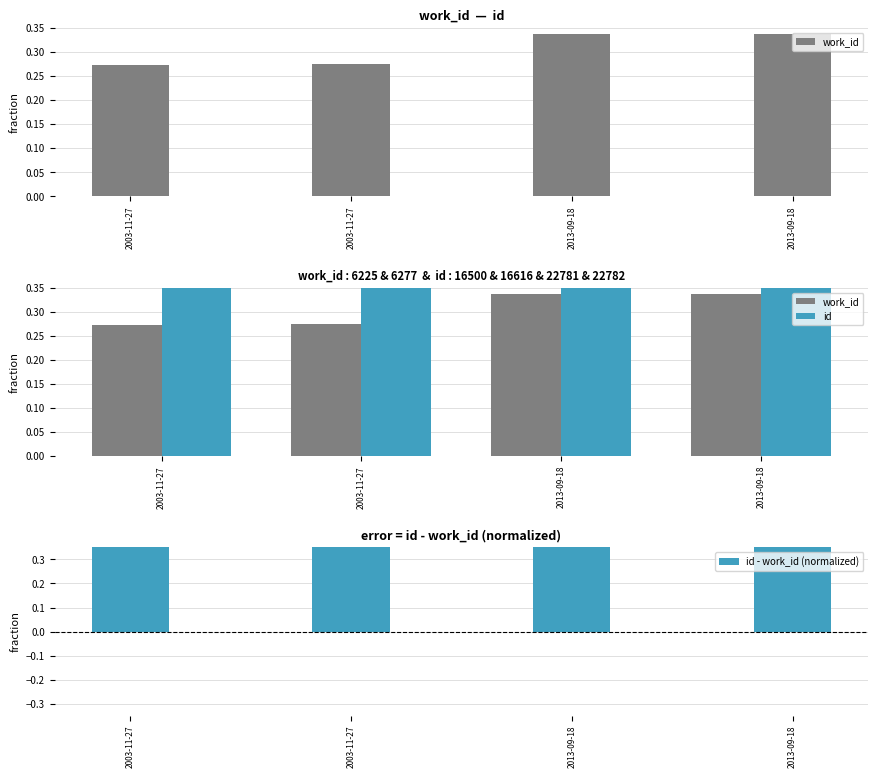

How many groups of bars are there?

4